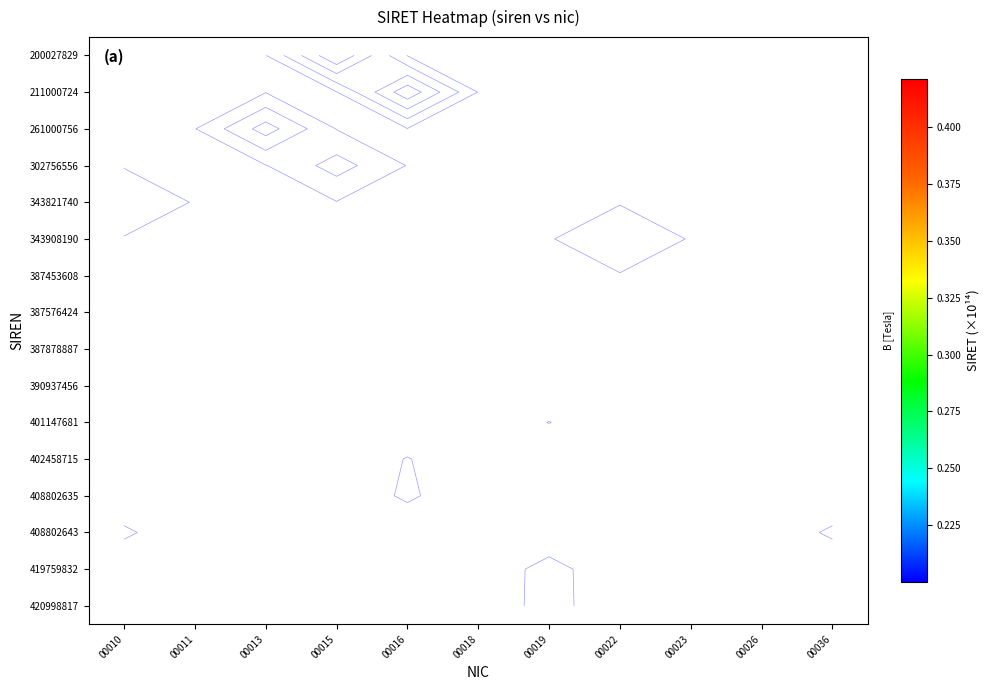

Which series has the widest spread of values?

408802643